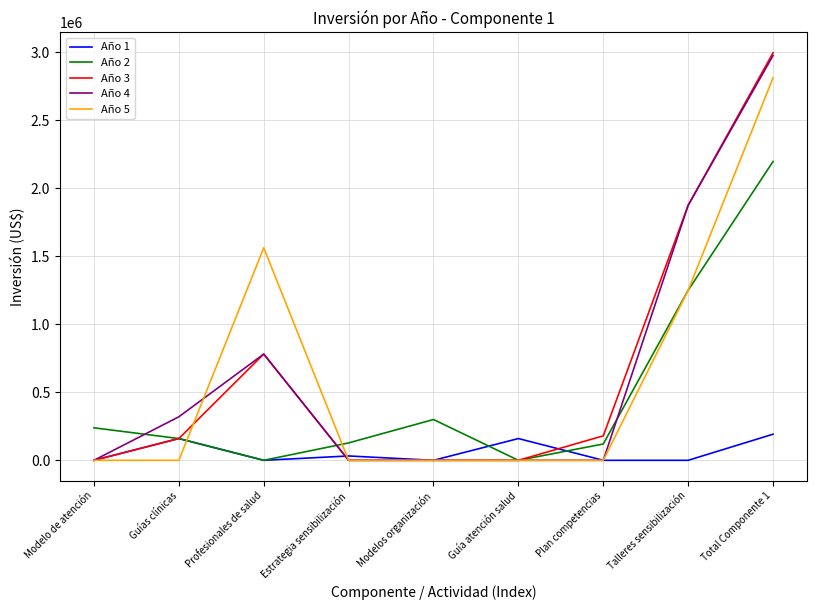

What is the maximum value shown in the chart?

2996250.0